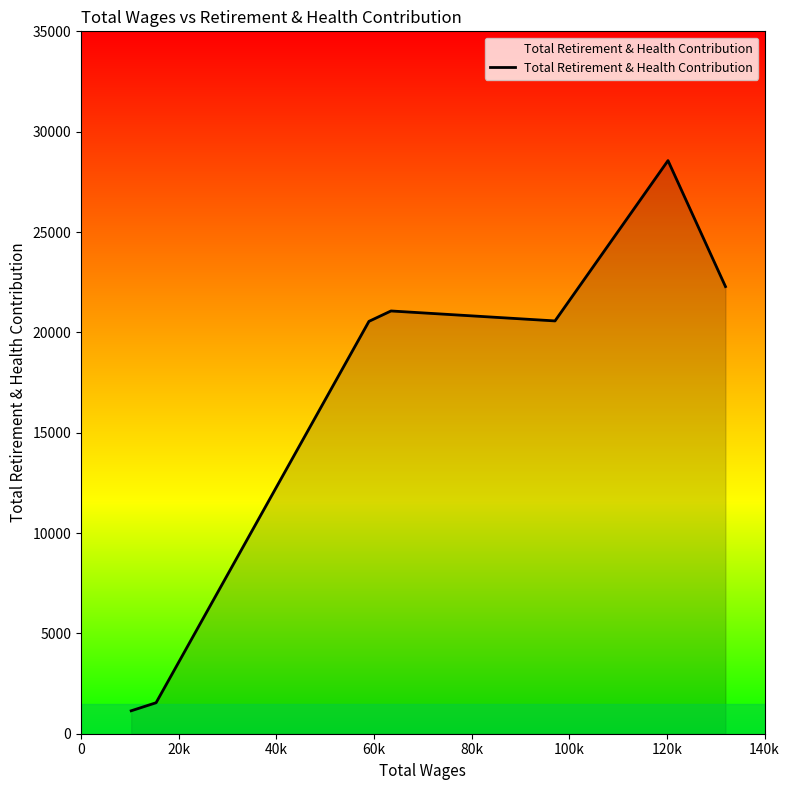

True or false: there are more than 1 points higher than both neighbors.

True